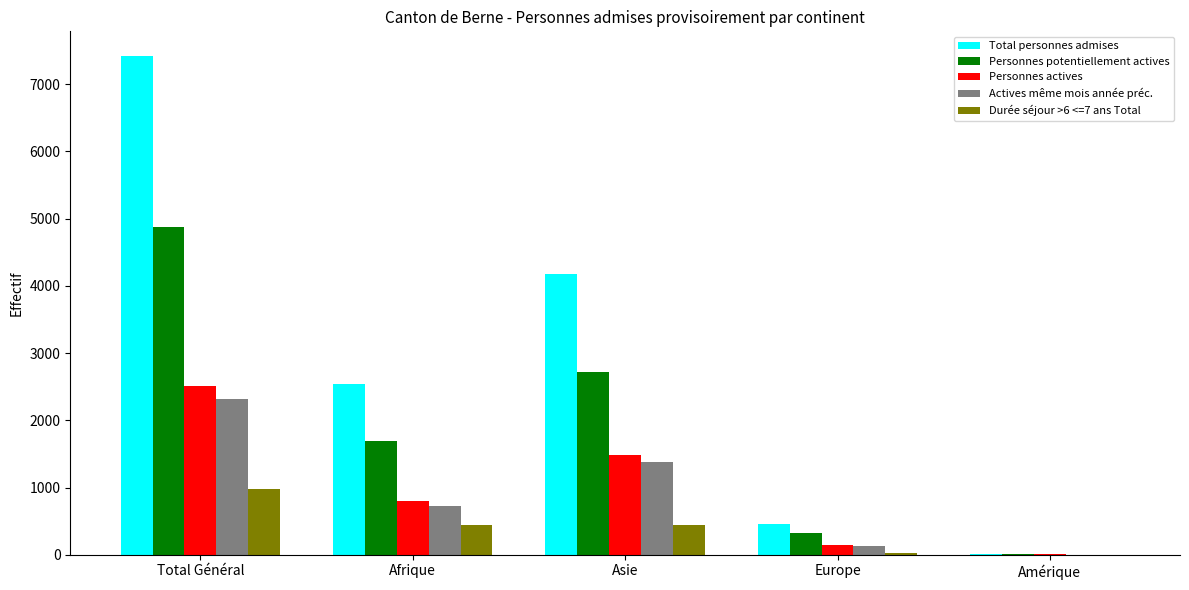

The Personnes potentiellement actives series shows 2718 at Asie. True or false?

True